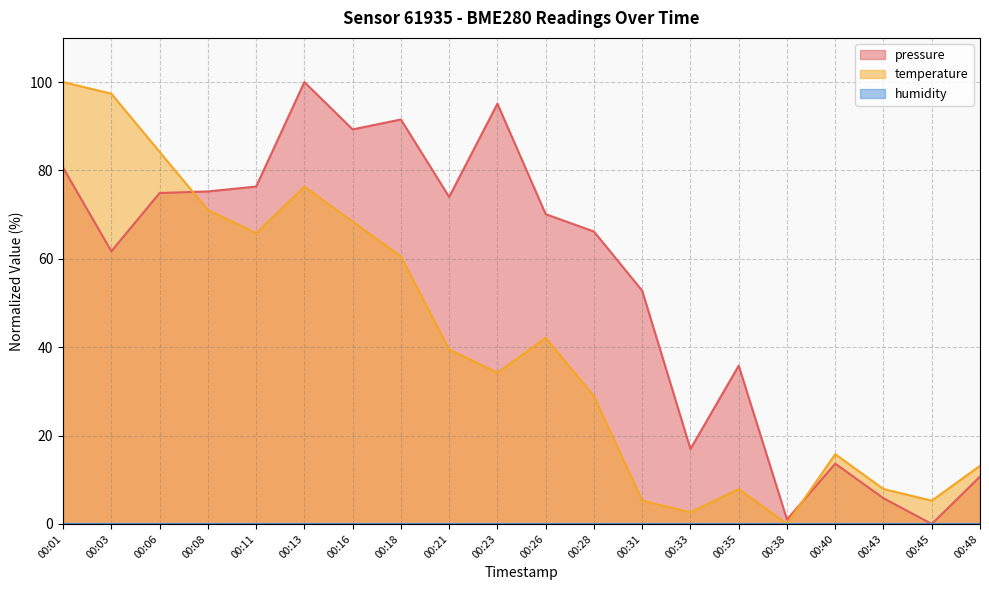

What is the value of the pressure point at the 5th from the left?

76.4